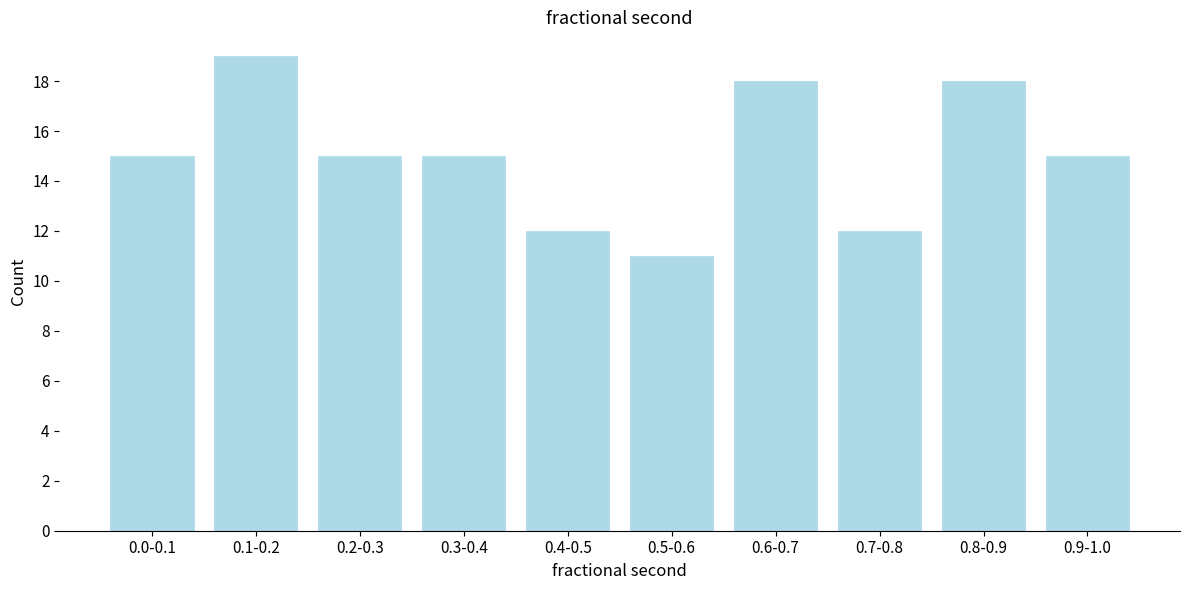

Reading left to right, list all the values displayed in this chart.

15	19	15	15	12	11	18	12	18	15